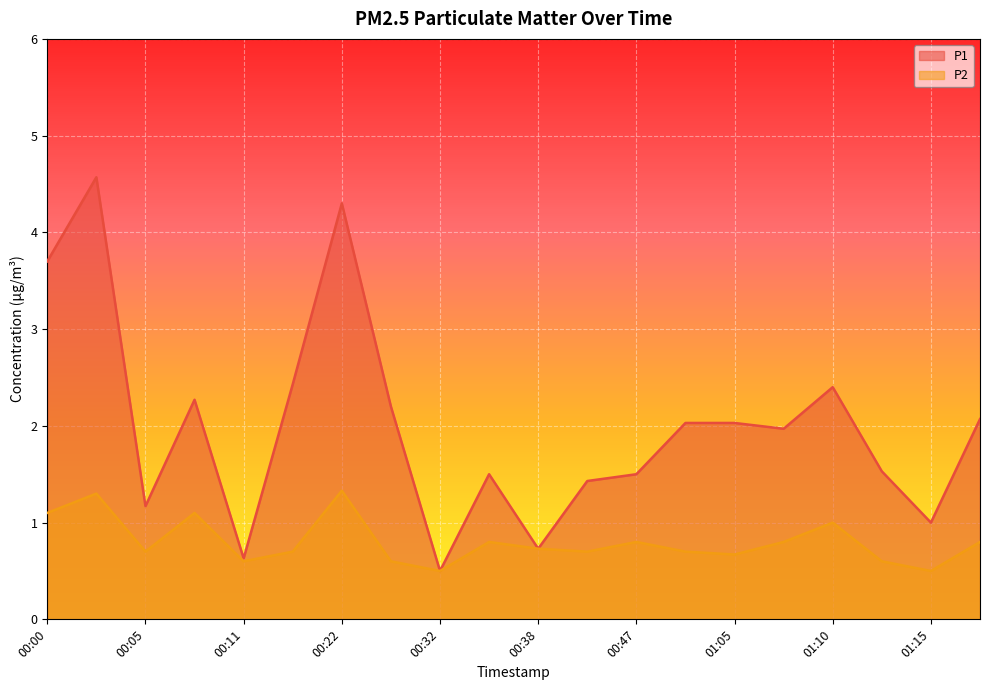

True or false: P1 and P2 cross at least once.

False